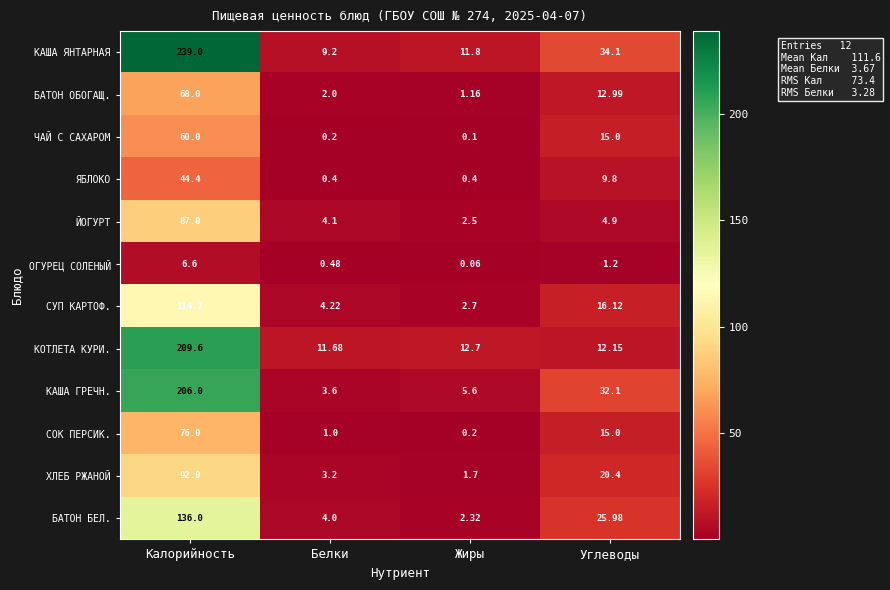

Where is ЙОГУРТ nearest to the value 44?

Углеводы